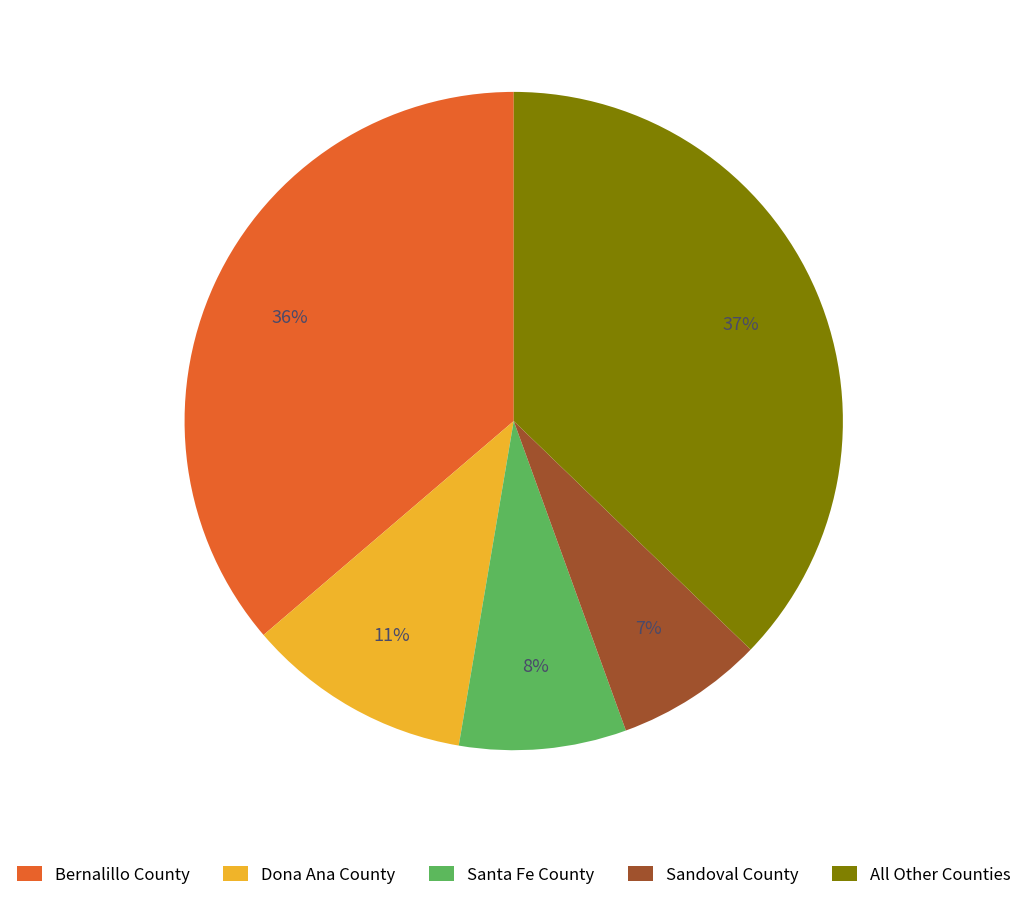

True or false: Santa Fe County accounts for 8% of the total.

True